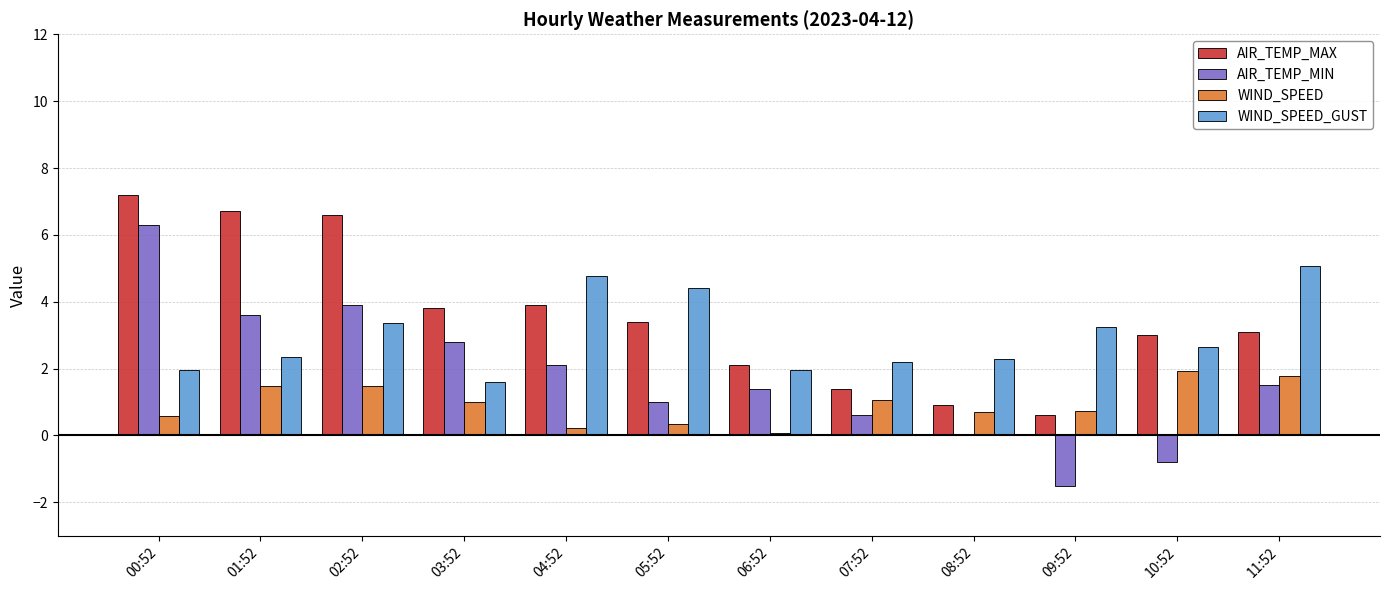

What is the difference between the WIND_SPEED values at 01:52 and 03:52?

0.5